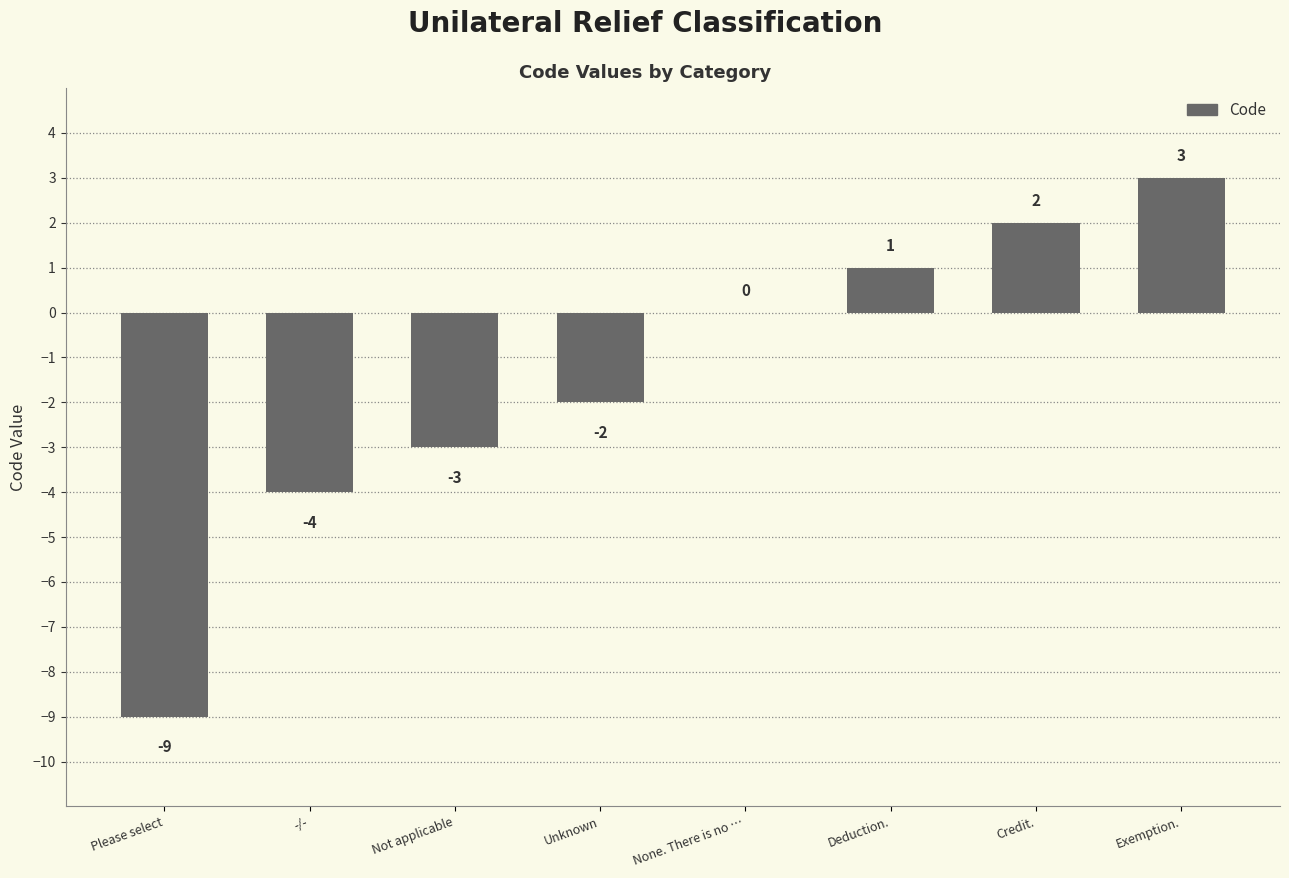

Is it true that the value at Please select is -16?

False